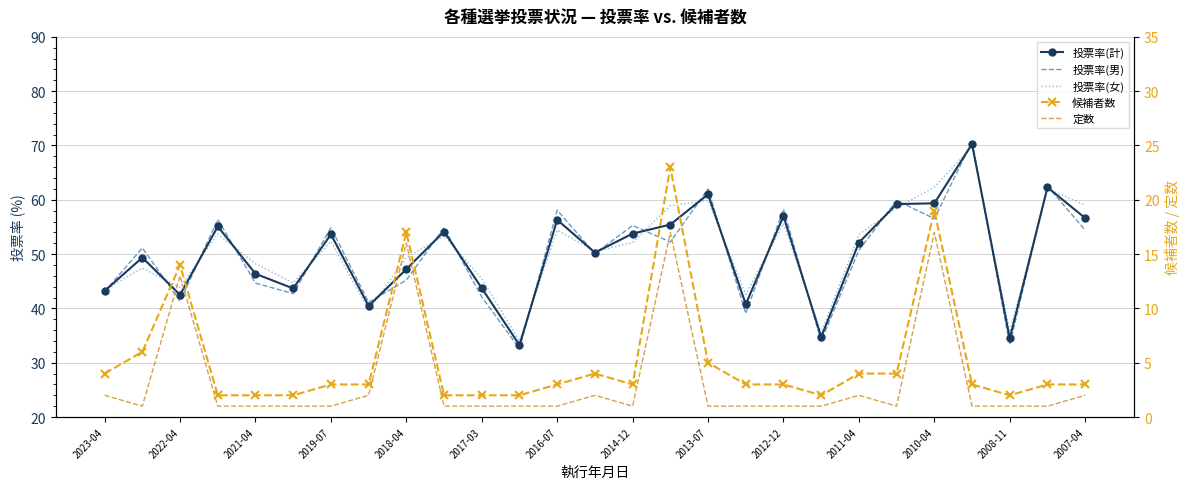

At 2022-04, list the series in order from largest to smallest.

投票率(女), 投票率(計), 投票率(男), 候補者数, 定数